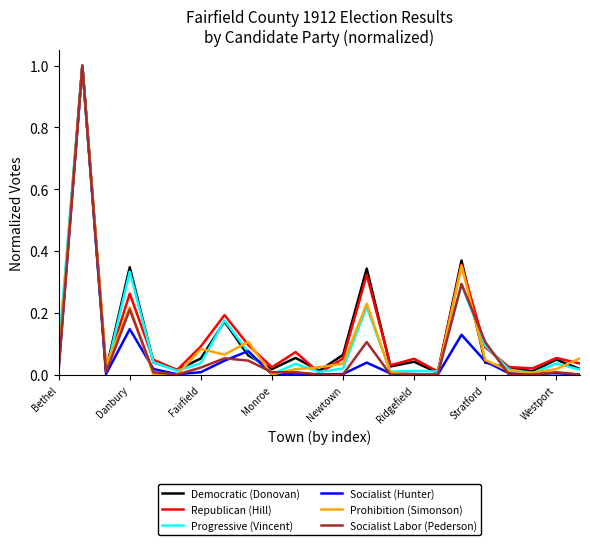

Reading left to right, what are all the values shown in this chart?

Democratic (Donovan): 0.0	1.0	0.0	0.3	0.0	0.0	0.1	0.2	0.1	0.0	0.1	0.0	0.1	0.3	0.0	0.0	0.0	0.4	0.0	0.0	0.0	0.0	0.0
Republican (Hill): 0.1	1.0	0.0	0.3	0.0	0.0	0.1	0.2	0.1	0.0	0.1	0.0	0.1	0.3	0.0	0.1	0.0	0.4	0.1	0.0	0.0	0.1	0.0
Progressive (Vincent): 0.1	1.0	0.0	0.3	0.0	0.0	0.0	0.2	0.1	0.0	0.0	0.0	0.0	0.2	0.0	0.0	0.0	0.3	0.1	0.0	0.0	0.0	0.0
Socialist (Hunter): 0.0	1.0	0.0	0.1	0.0	0.0	0.0	0.0	0.1	0.0	0.0	0.0	0.0	0.0	0.0	0.0	0.0	0.1	0.0	0.0	0.0	0.0	0.0
Prohibition (Simonson): 0.0	1.0	0.0	0.2	0.0	0.0	0.1	0.1	0.1	0.0	0.0	0.0	0.0	0.2	0.0	0.0	0.0	0.4	0.0	0.0	0.0	0.0	0.1
Socialist Labor (Pederson): 0.0	1.0	0.0	0.2	0.0	0.0	0.0	0.1	0.0	0.0	0.0	0.0	0.0	0.1	0.0	0.0	0.0	0.3	0.1	0.0	0.0	0.0	0.0